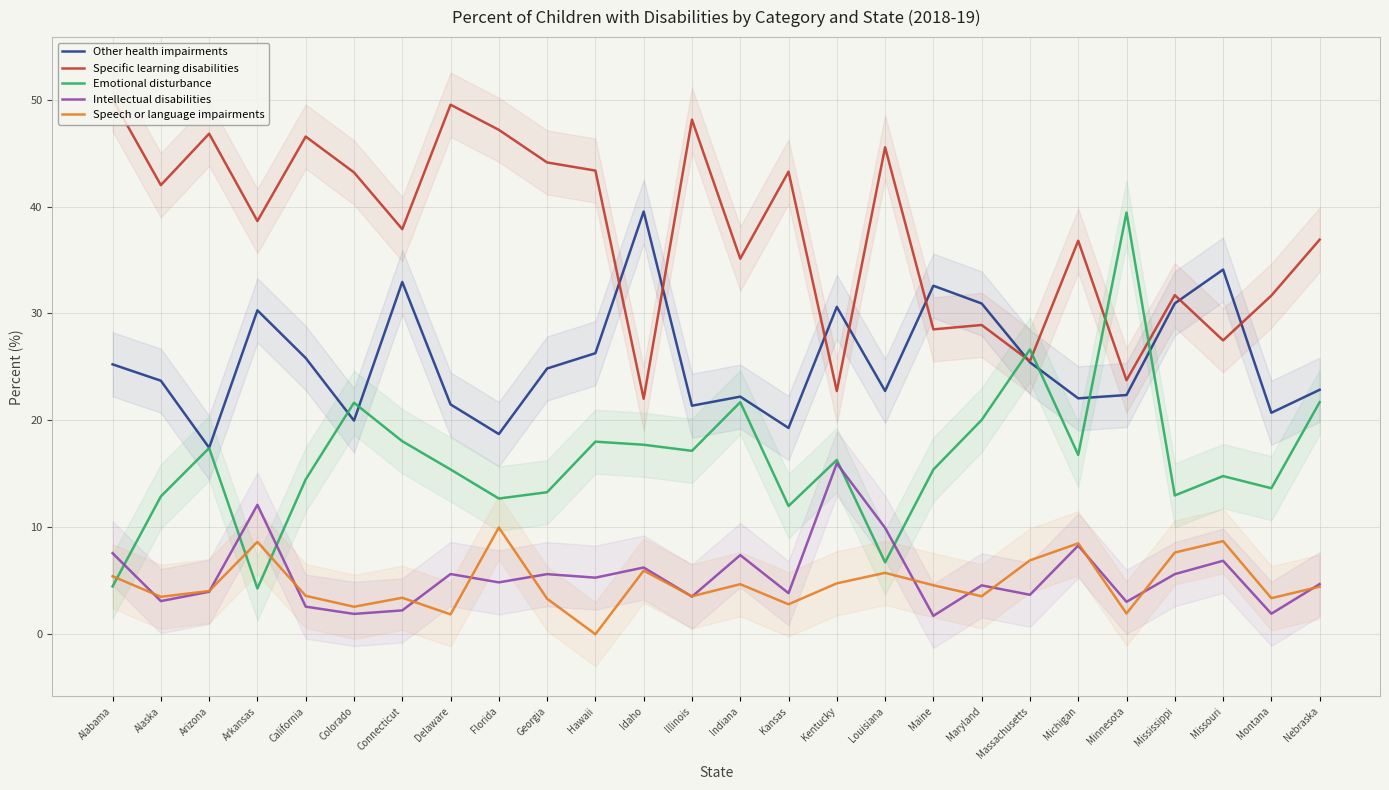

What is the value of the Emotional disturbance point at the 12th from the left?

17.7